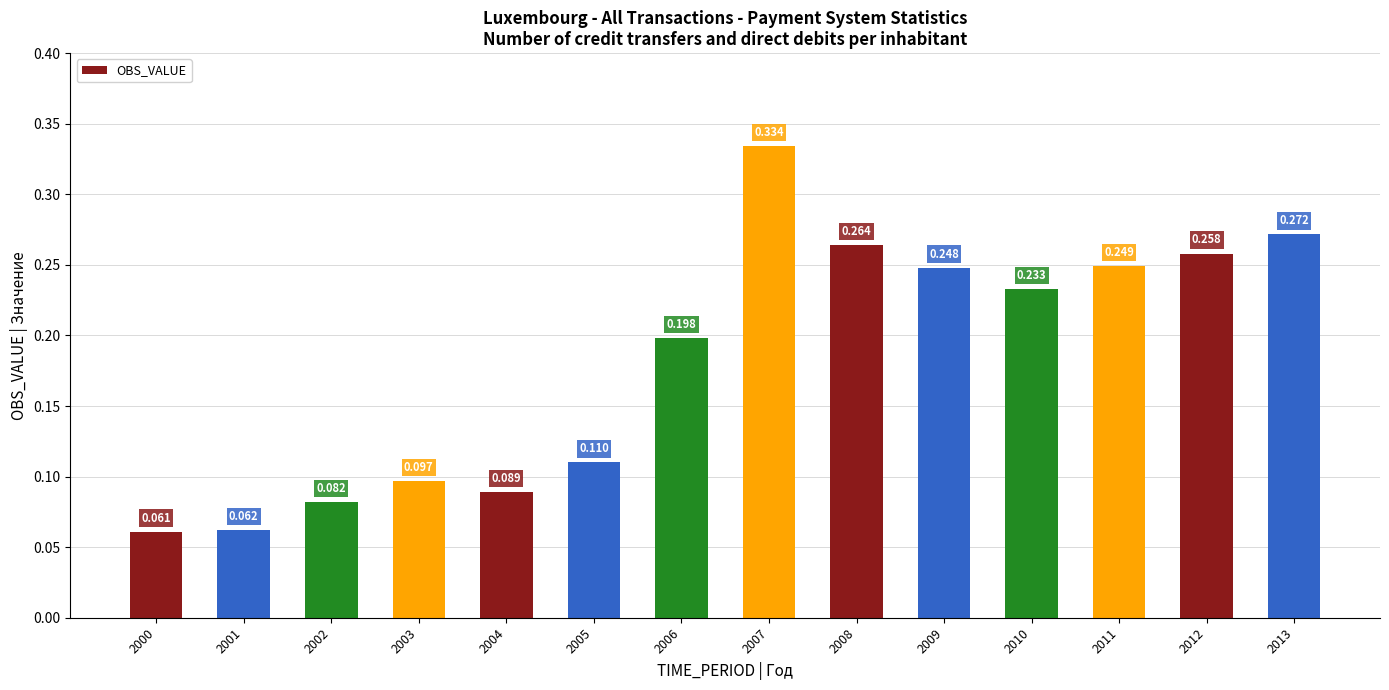

Which category has the highest value across all series?

2007